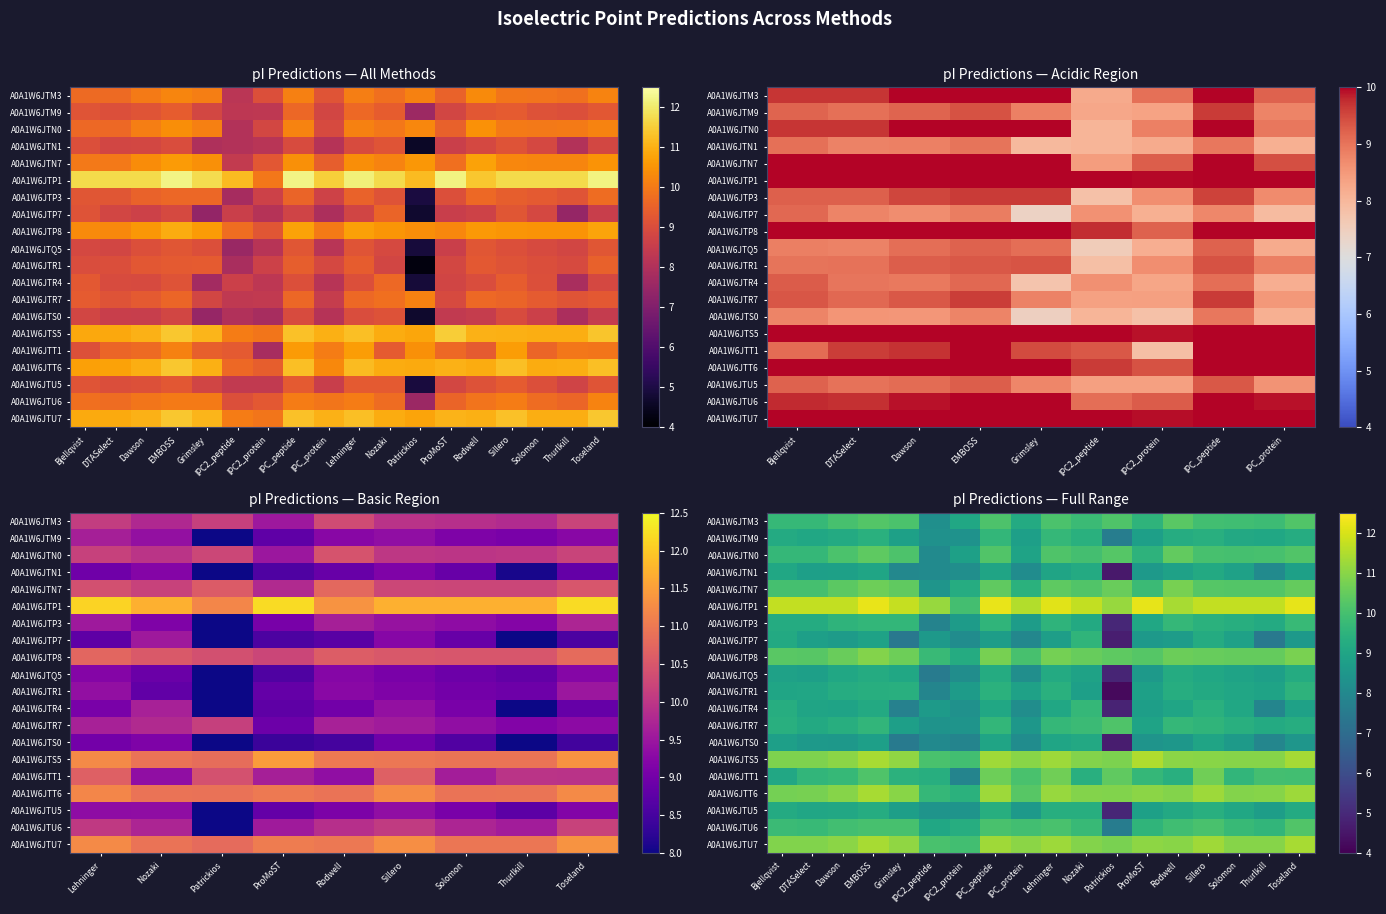

What value does the A0A1W6JTN1 series have at Bjellqvist?

9.0